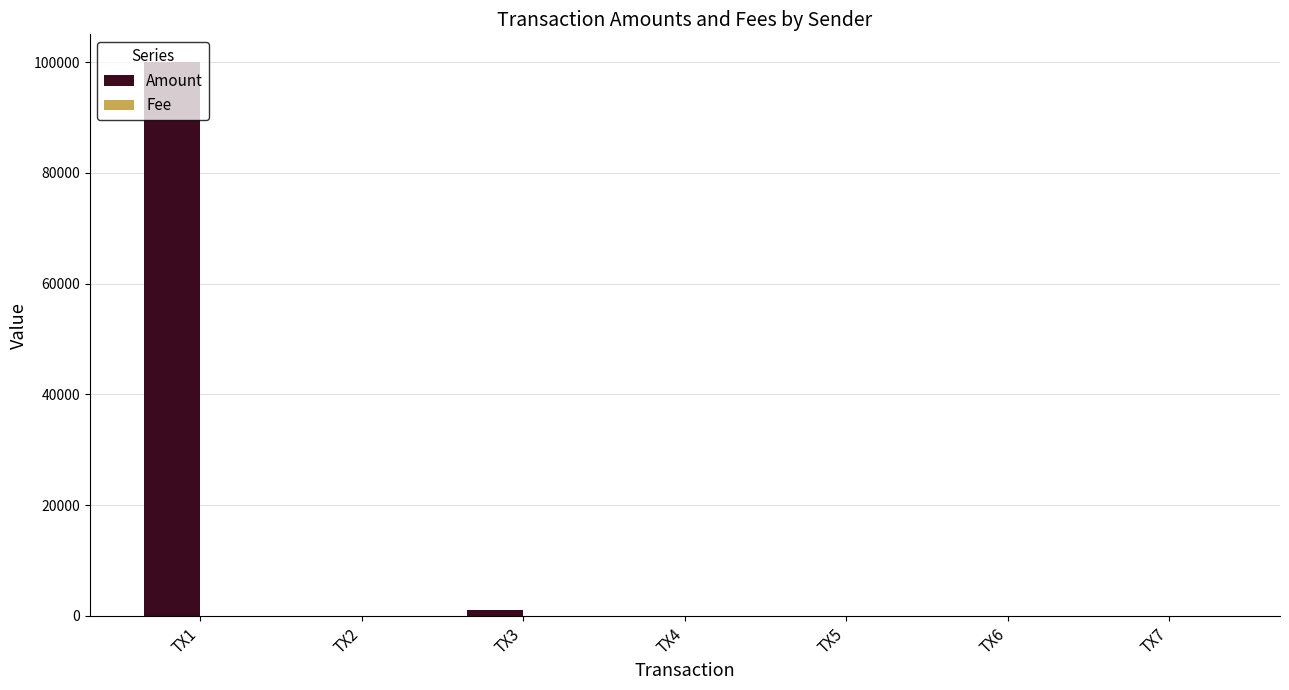

Which series has the largest total across all categories?

Amount